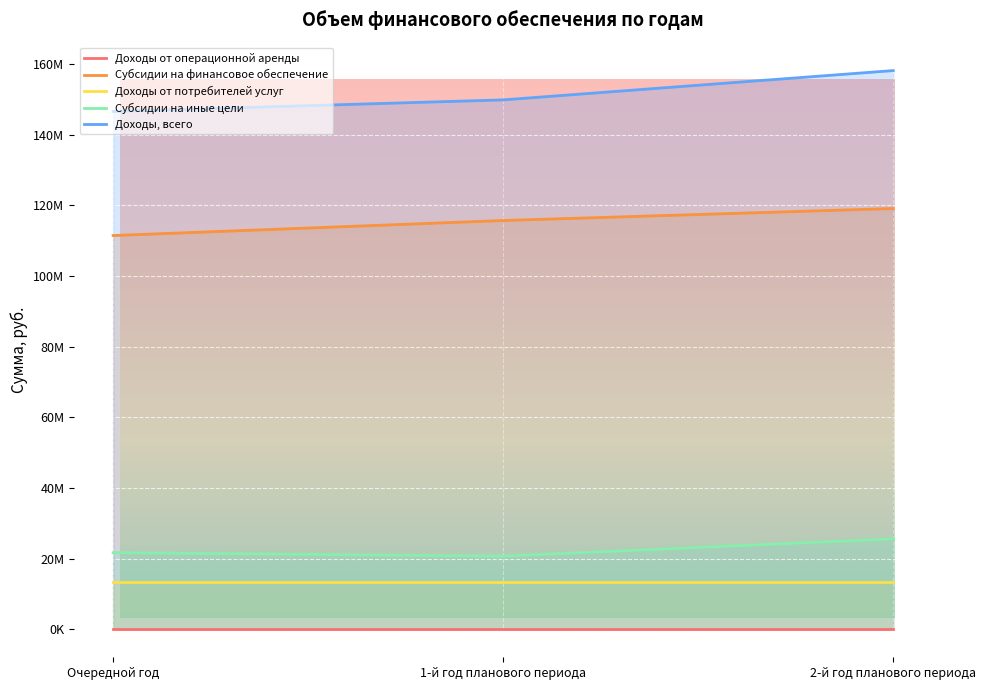

The value of Доходы от потребителей услуг at Очередной год is 23060620.3. True or false?

False